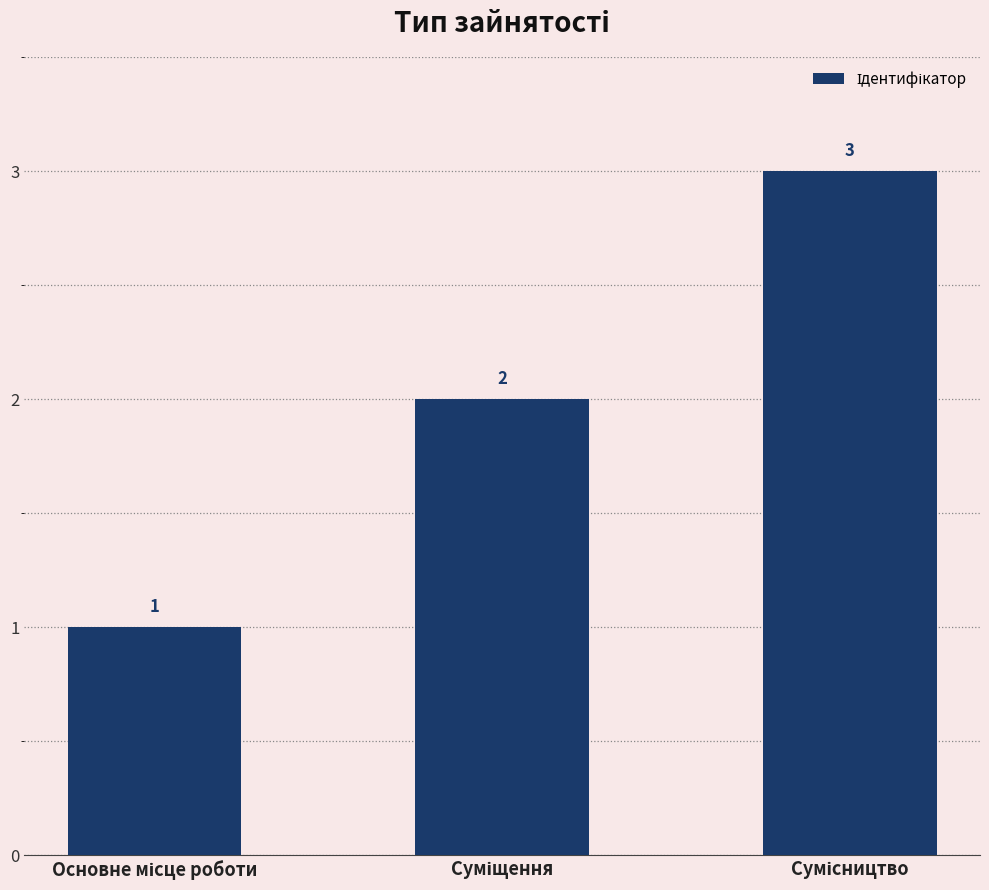

What is the value of the 3rd bar from the left?

3